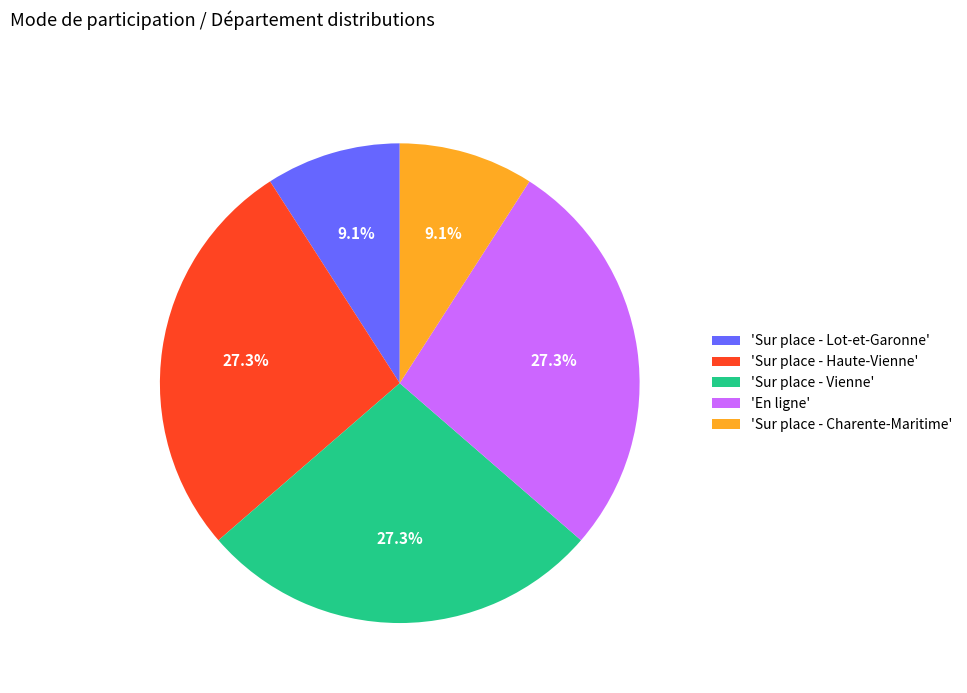

Do 'Sur place - Haute-Vienne' and 'Sur place - Charente-Maritime' together represent more than half of the pie?

No